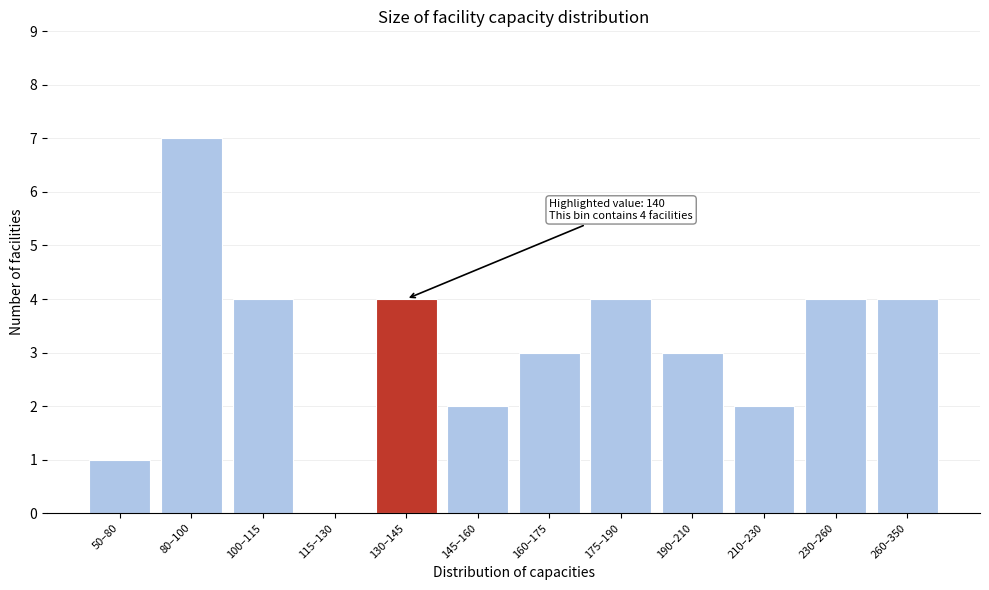

Reading left to right, list all the values displayed in this chart.

50–80=1	80–100=7	100–115=4	115–130=0	130–145=4	145–160=2	160–175=3	175–190=4	190–210=3	210–230=2	230–260=4	260–350=4